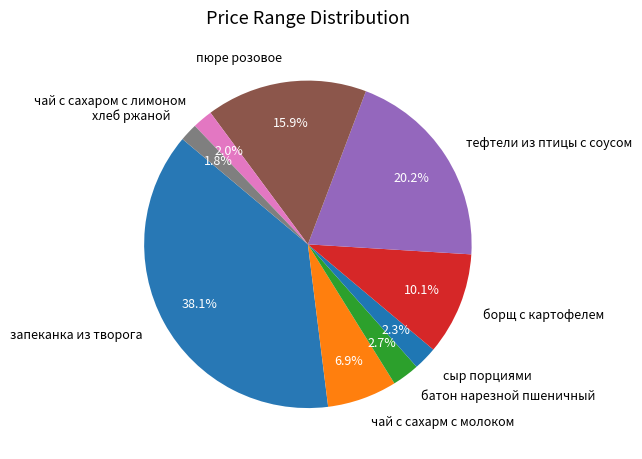

To the nearest percent, what percentage of the pie is чай с сахарм с молоком?

7%